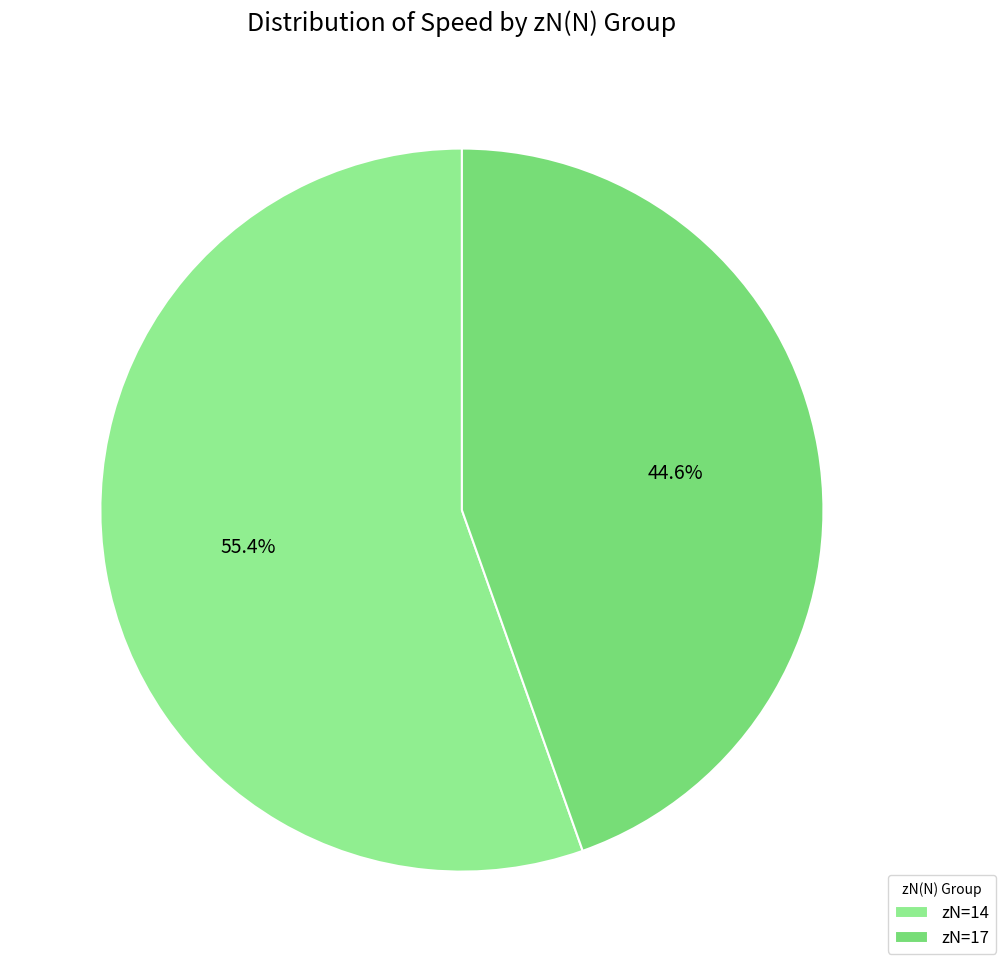

Rank the categories by value from highest to lowest.

zN=14, zN=17